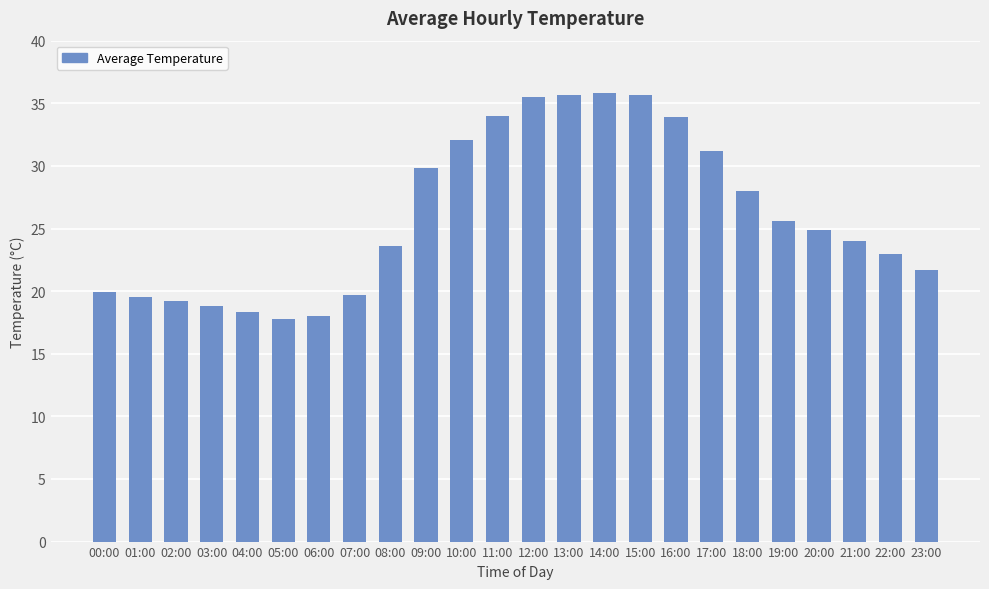

What is the greatest value displayed?

35.8